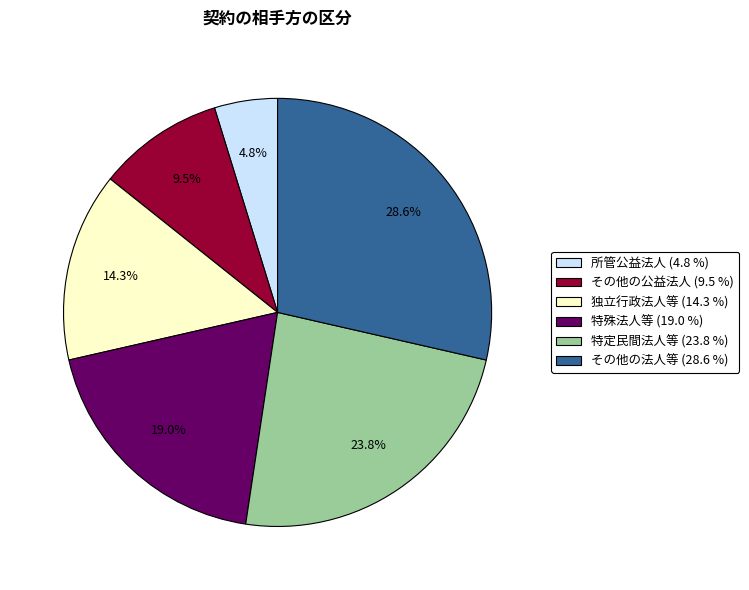

To the nearest percent, what portion does 特殊法人等 represent?

19%